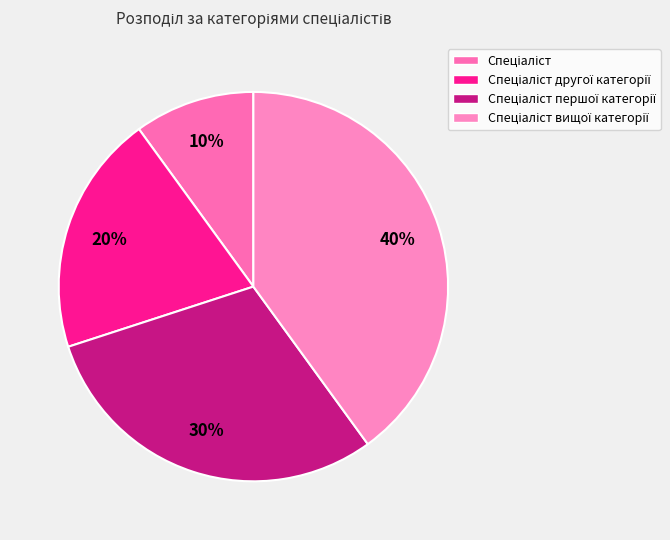

Rank the categories by value from highest to lowest.

Спеціаліст вищої категорії, Спеціаліст першої категорії, Спеціаліст другої категорії, Спеціаліст